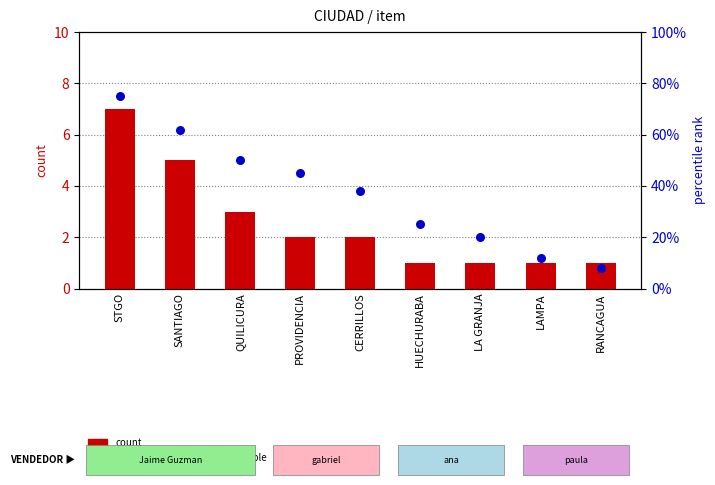

Which series reaches the minimum Y coordinate?

count